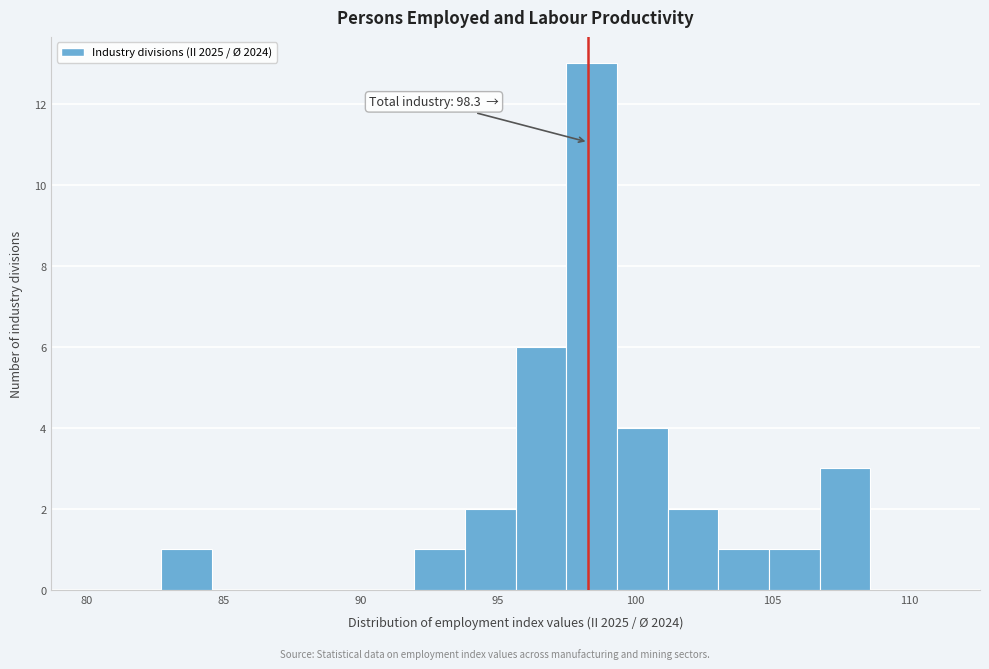

Read against the x-axis, roughly where is the centre of the tallest bar?

98.5